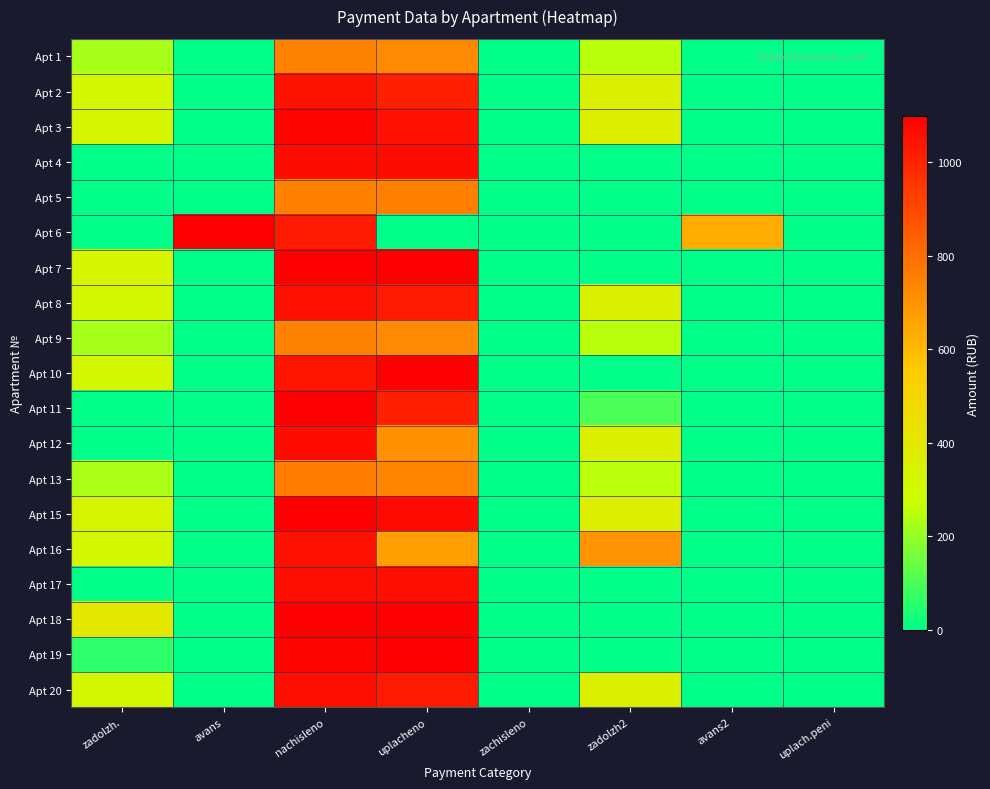

Reading right to left, what are all the values shown in this chart?

Apt 1: uplach.peni=0.0	avans2=0.0	zadolzh2=250.3	zachisleno=0.0	uplacheno=727.4	nachisleno=750.9	avans=0.0	zadolzh.=226.8
Apt 2: uplach.peni=0.0	avans2=0.0	zadolzh2=348.5	zachisleno=0.0	uplacheno=1012.6	nachisleno=1045.4	avans=0.0	zadolzh.=315.7
Apt 3: uplach.peni=0.0	avans2=0.0	zadolzh2=362.4	zachisleno=0.0	uplacheno=1053.0	nachisleno=1087.1	avans=0.0	zadolzh.=328.3
Apt 4: uplach.peni=0.0	avans2=0.0	zadolzh2=0.0	zachisleno=0.0	uplacheno=1062.6	nachisleno=1062.6	avans=0.0	zadolzh.=0.0
Apt 5: uplach.peni=0.0	avans2=0.0	zadolzh2=0.0	zachisleno=0.0	uplacheno=753.0	nachisleno=753.4	avans=0.4	zadolzh.=0.0
Apt 6: uplach.peni=0.0	avans2=633.2	zadolzh2=0.0	zachisleno=0.0	uplacheno=0.0	nachisleno=1025.8	avans=1659.0	zadolzh.=0.0
Apt 7: uplach.peni=0.0	avans2=0.0	zadolzh2=0.0	zachisleno=0.0	uplacheno=1425.0	nachisleno=1094.5	avans=0.0	zadolzh.=330.5
Apt 8: uplach.peni=0.0	avans2=0.0	zadolzh2=351.7	zachisleno=0.0	uplacheno=1022.1	nachisleno=1055.2	avans=0.0	zadolzh.=318.6
Apt 9: uplach.peni=0.0	avans2=0.0	zadolzh2=250.3	zachisleno=0.0	uplacheno=727.4	nachisleno=750.9	avans=0.0	zadolzh.=226.8
Apt 10: uplach.peni=0.0	avans2=0.0	zadolzh2=0.0	zachisleno=0.0	uplacheno=1357.9	nachisleno=1043.0	avans=0.0	zadolzh.=314.9
Apt 11: uplach.peni=0.0	avans2=0.0	zadolzh2=101.9	zachisleno=0.0	uplacheno=1011.0	nachisleno=1114.1	avans=1.2	zadolzh.=0.0
Apt 12: uplach.peni=0.0	avans2=0.0	zadolzh2=355.0	zachisleno=0.0	uplacheno=710.0	nachisleno=1065.0	avans=0.0	zadolzh.=0.0
Apt 13: uplach.peni=0.0	avans2=0.0	zadolzh2=254.4	zachisleno=0.0	uplacheno=739.2	nachisleno=763.2	avans=0.0	zadolzh.=230.4
Apt 15: uplach.peni=0.0	avans2=0.0	zadolzh2=368.1	zachisleno=0.0	uplacheno=1069.7	nachisleno=1104.3	avans=0.0	zadolzh.=333.4
Apt 16: uplach.peni=0.0	avans2=0.0	zadolzh2=703.5	zachisleno=0.0	uplacheno=670.4	nachisleno=1055.2	avans=0.0	zadolzh.=318.6
Apt 17: uplach.peni=0.0	avans2=0.0	zadolzh2=0.0	zachisleno=0.0	uplacheno=1060.1	nachisleno=1060.1	avans=0.0	zadolzh.=0.0
Apt 18: uplach.peni=0.0	avans2=0.0	zadolzh2=0.0	zachisleno=0.0	uplacheno=1706.1	nachisleno=1310.4	avans=0.0	zadolzh.=395.7
Apt 19: uplach.peni=0.7	avans2=0.1	zadolzh2=0.0	zachisleno=0.0	uplacheno=1152.2	nachisleno=1089.6	avans=0.0	zadolzh.=63.2
Apt 20: uplach.peni=0.0	avans2=0.0	zadolzh2=352.6	zachisleno=0.0	uplacheno=1024.5	nachisleno=1057.7	avans=0.0	zadolzh.=319.4